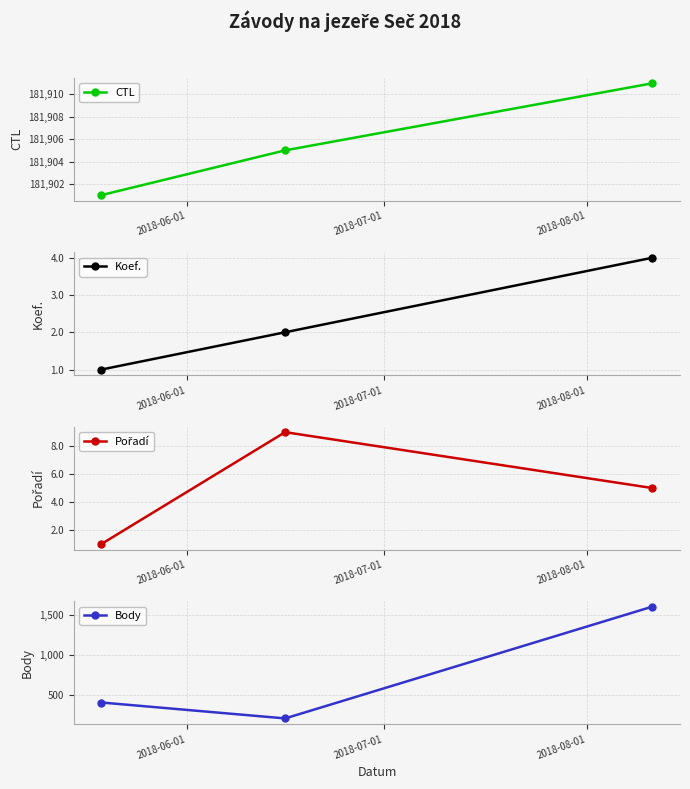

What is the average value of the Koef. series?

2